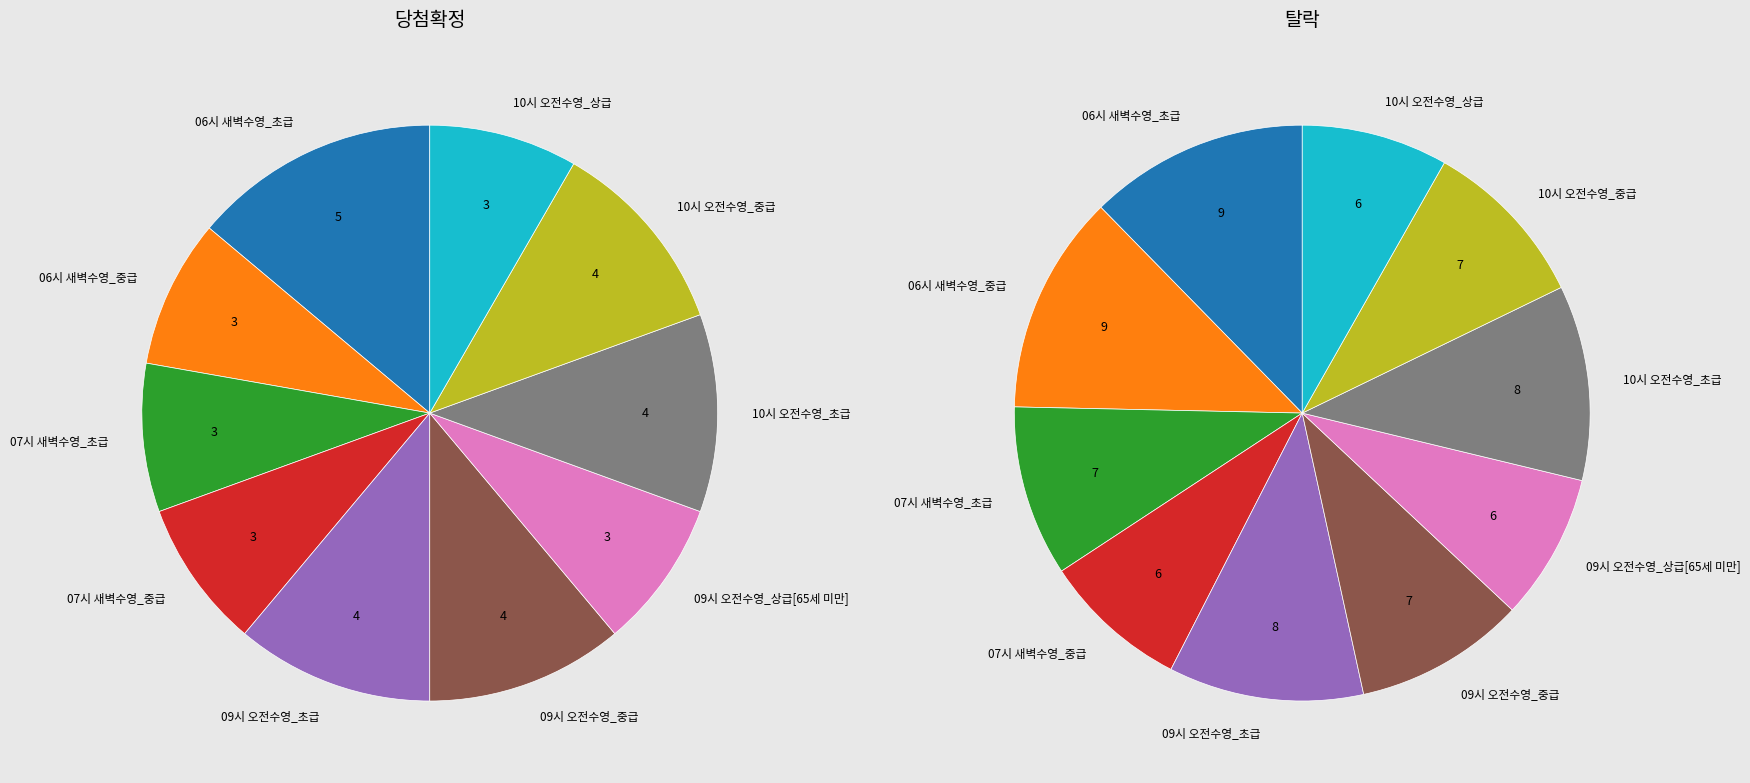

To the nearest percent, what is the difference between the largest and smallest slice percentages?

6%